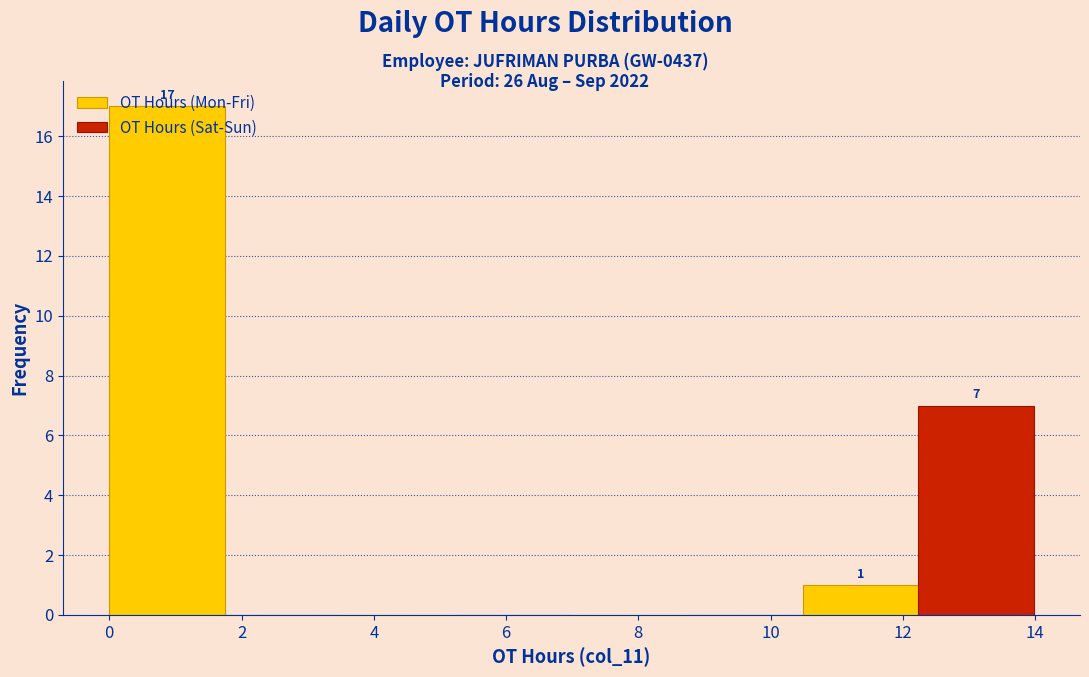

Which range on the x-axis has the tallest bar?

0.0 to 1.8